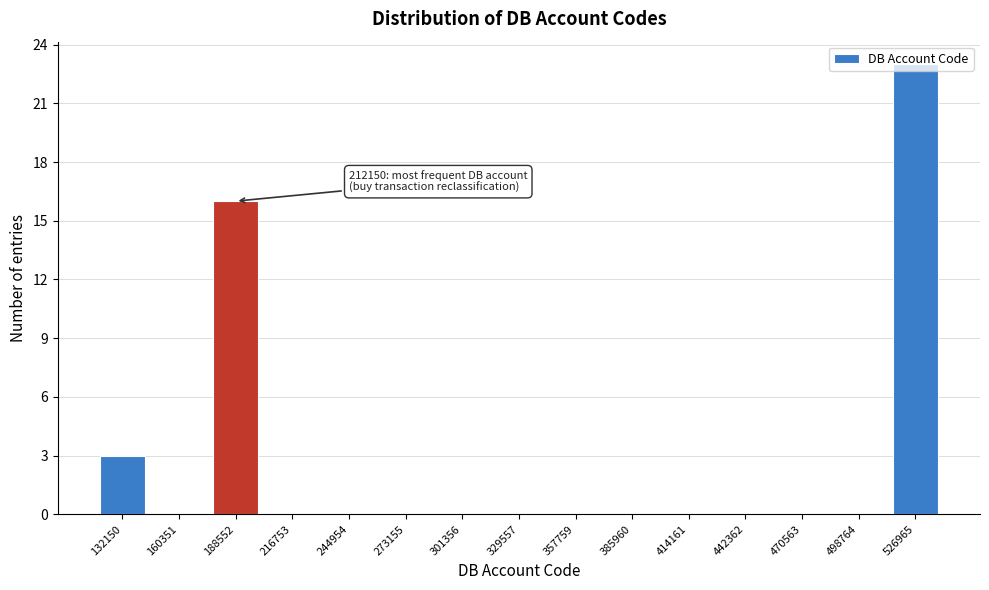

What is the sum of the values at 329557 and 526965?

23